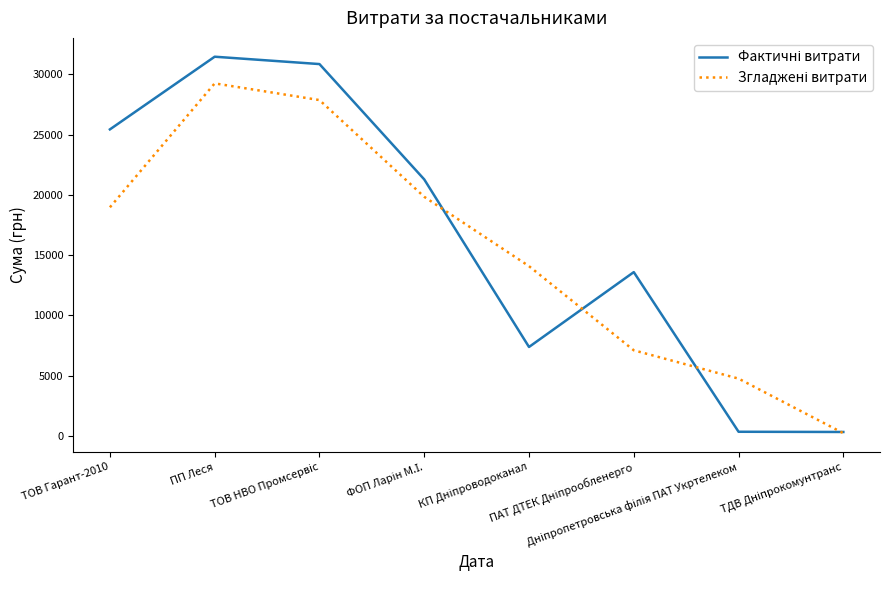

What is the minimum value shown in the chart?

217.0